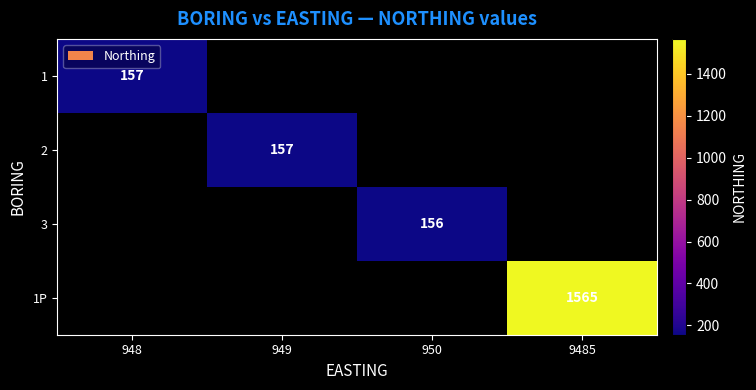

The value of 3 at 950 is 210. True or false?

False